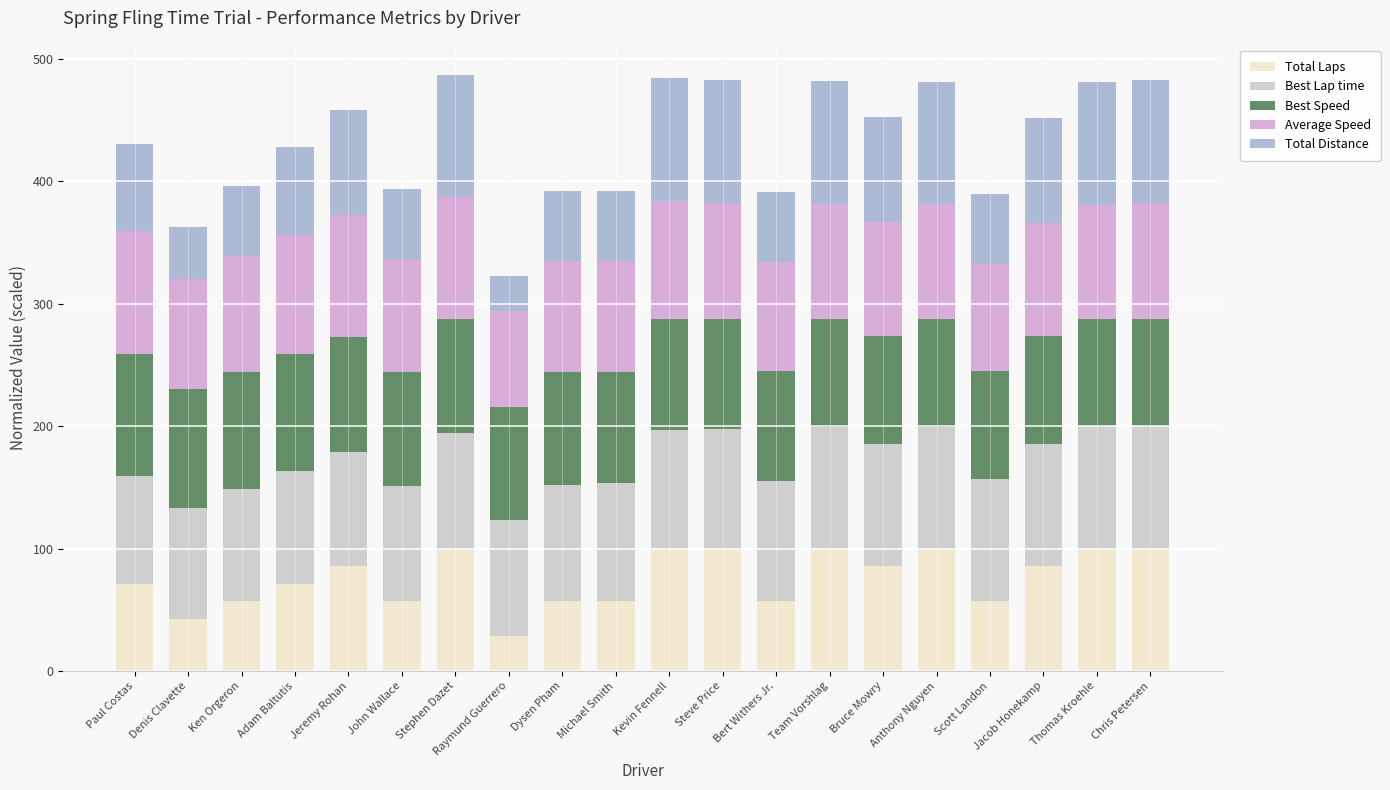

Is it true that Total Laps equals 57.1 at John Wallace?

True